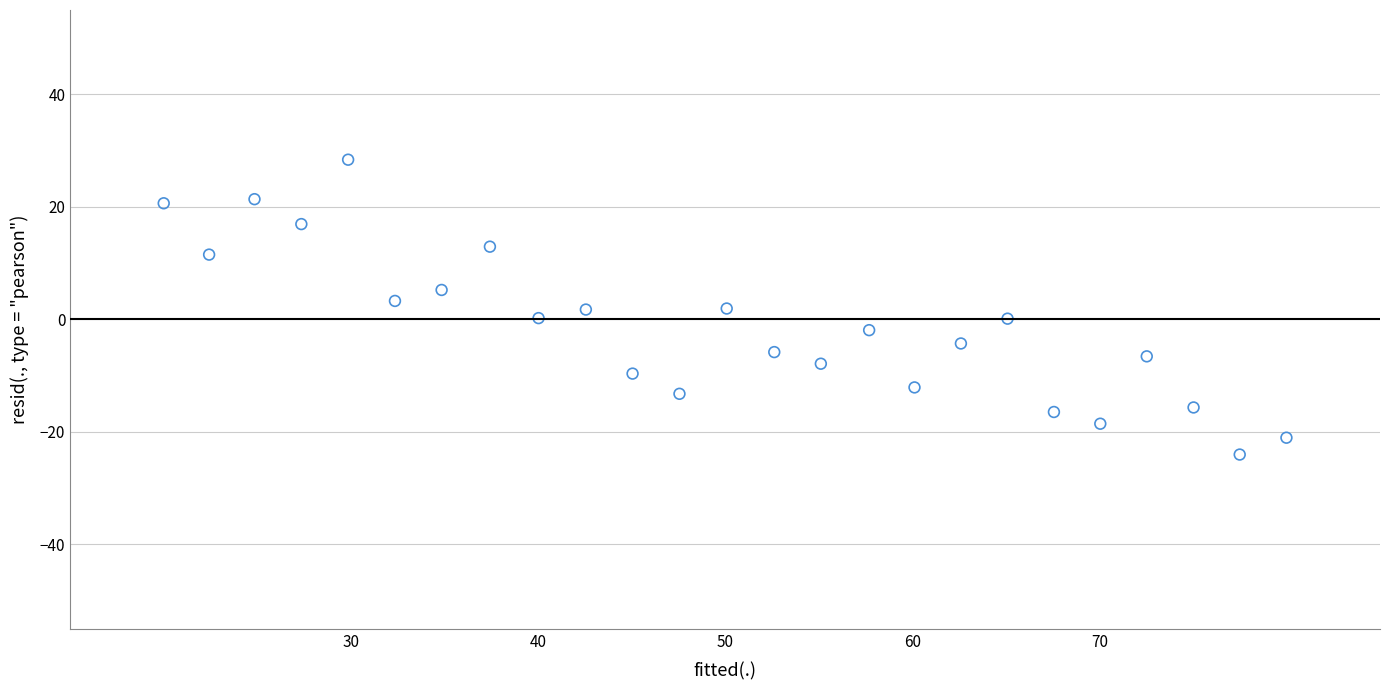

What is the range of X values (max minus min)?

60.0